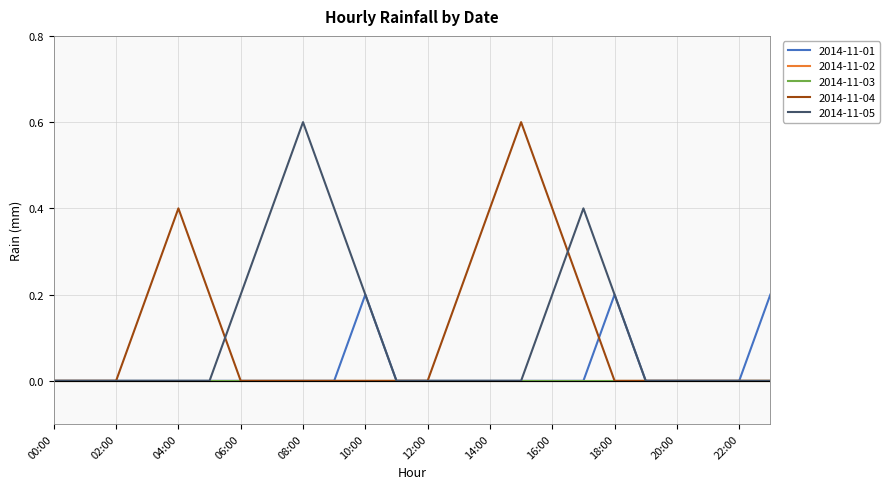

Is this an area chart (filled region under the line)?

No